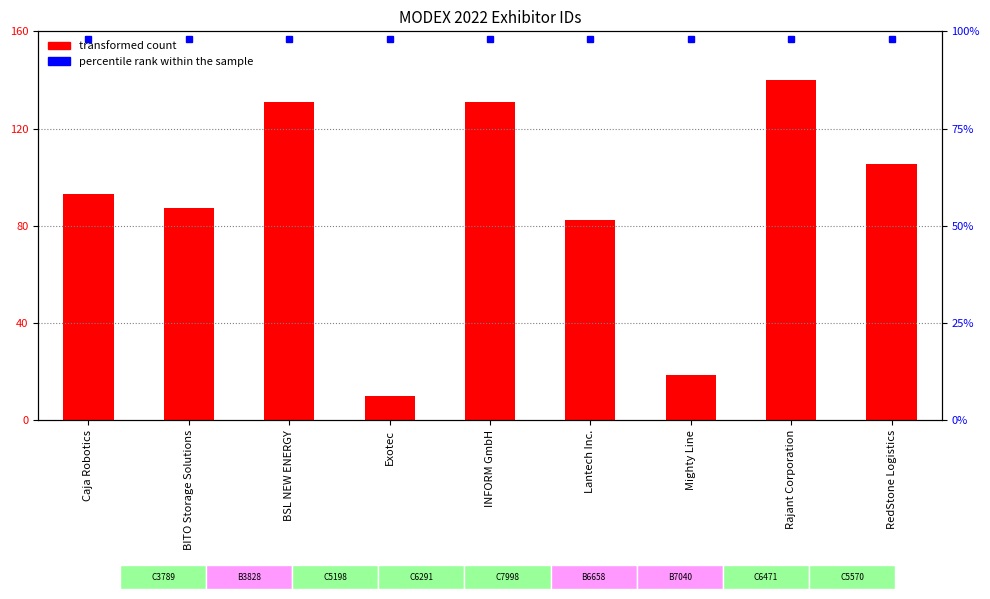

Reading left to right, list all the values displayed in this chart.

Caja Robotics=93.1	BITO Storage Solutions=87.1	BSL NEW ENERGY=130.8	Exotec=10.0	INFORM GmbH=130.9	Lantech Inc.=82.2	Mighty Line=18.5	Rajant Corporation=140.0	RedStone Logistics=105.5